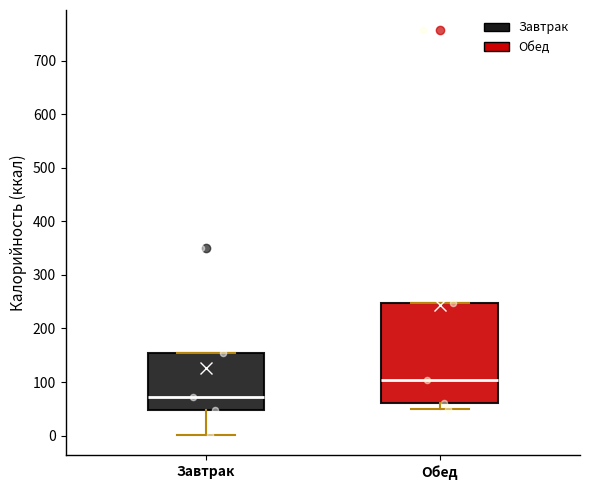

Where does the lower whisker of the box for Обед end on the y-axis? The values are not printed on the chart, so give them approximately, as read against the axis.

50